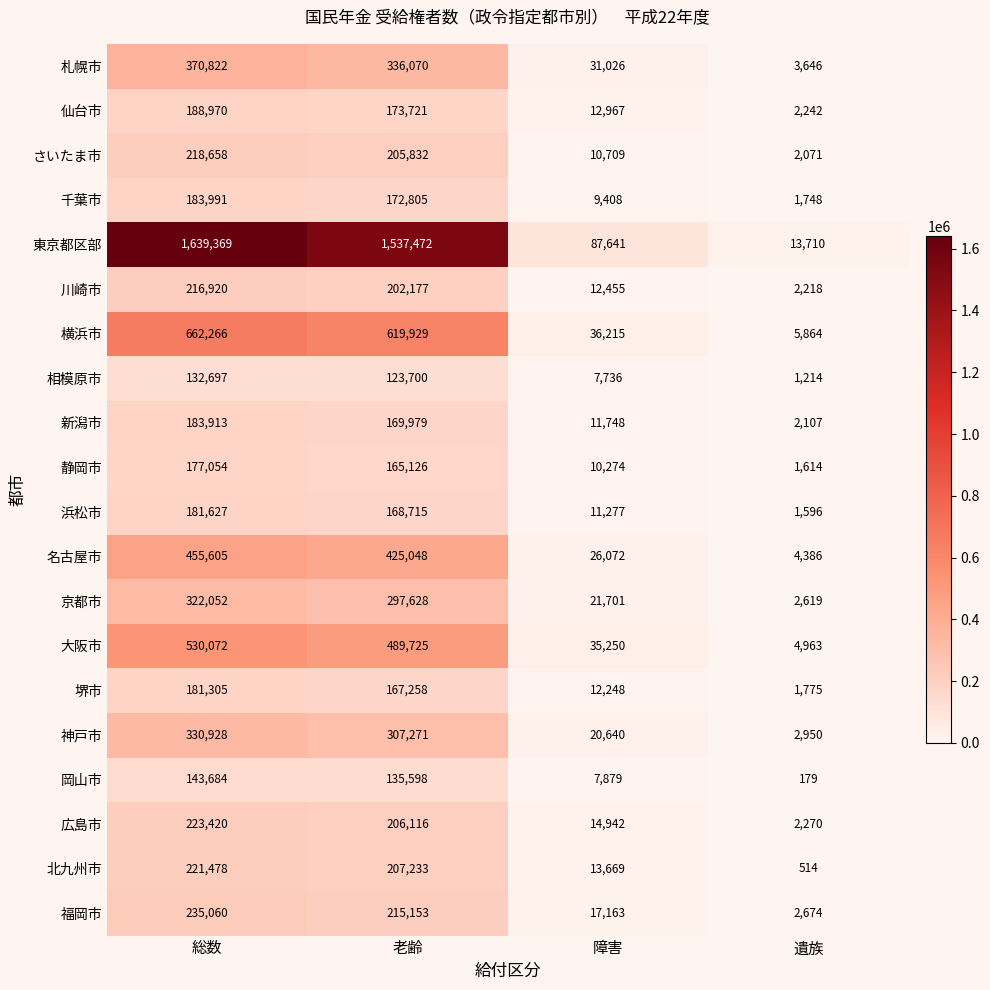

The 福岡市 series shows 292154 at 老齢. True or false?

False